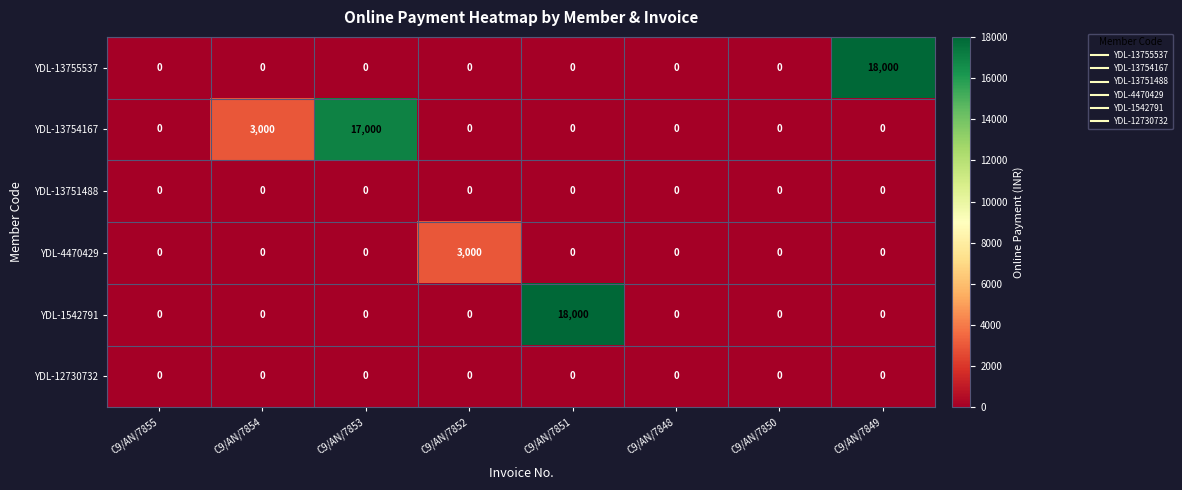

What is the difference between the second highest and second lowest values in the YDL-13754167 series?

3000